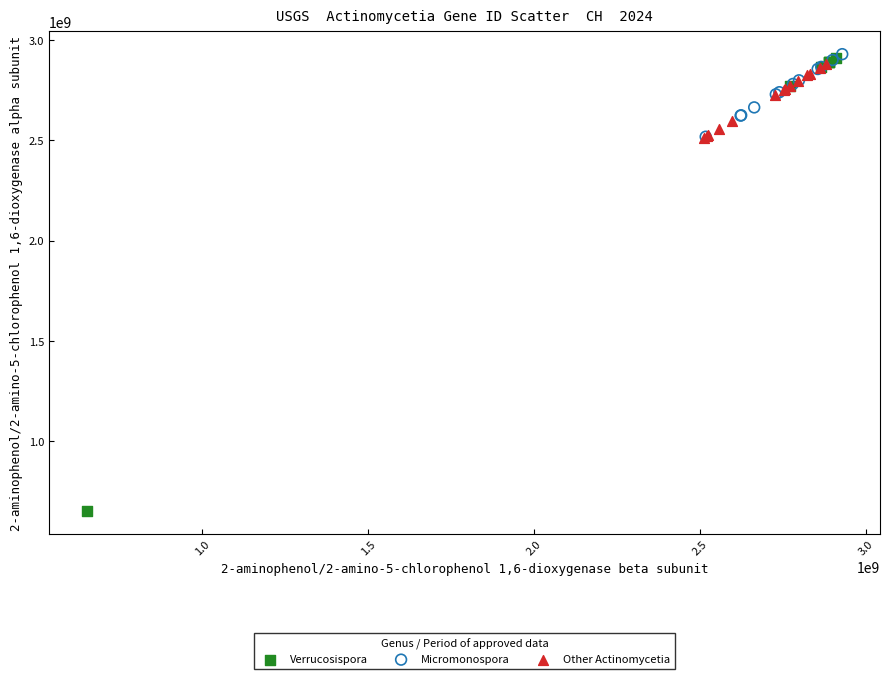

Which series reaches the minimum Y coordinate?

Verrucosispora